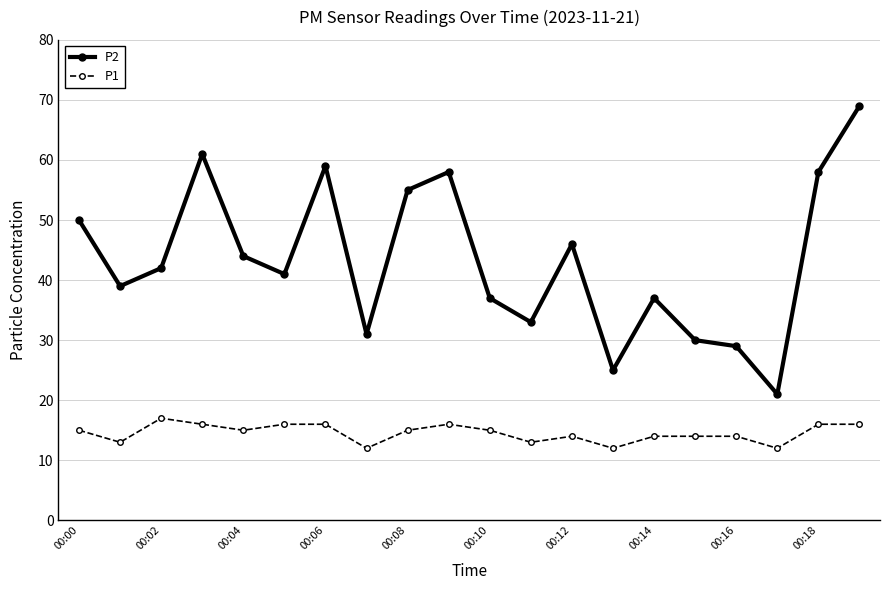

What is the value of the P2 point at the 11th from the left?

37